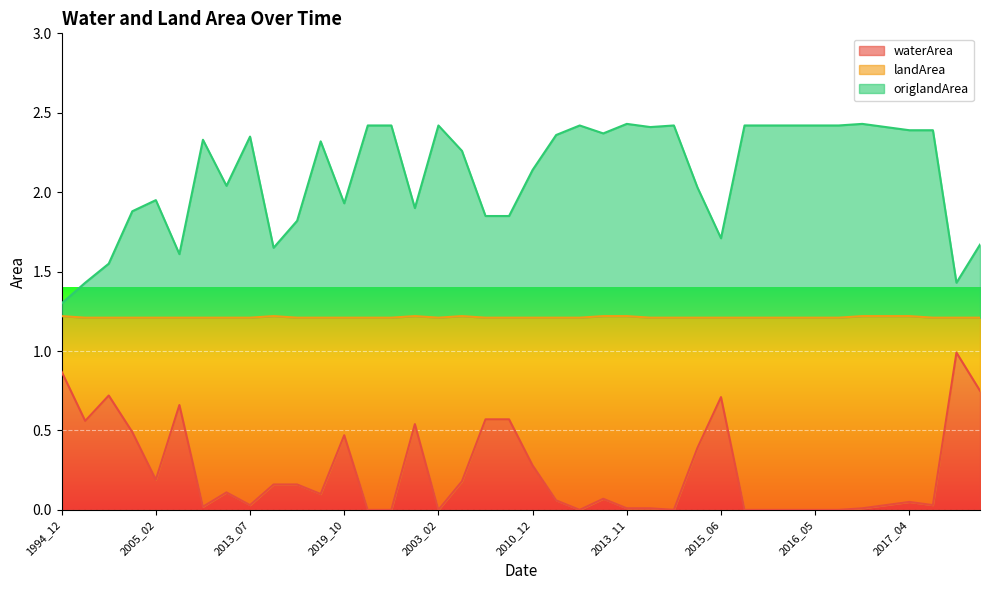

At which category is the sum across all series the highest?

2002_02